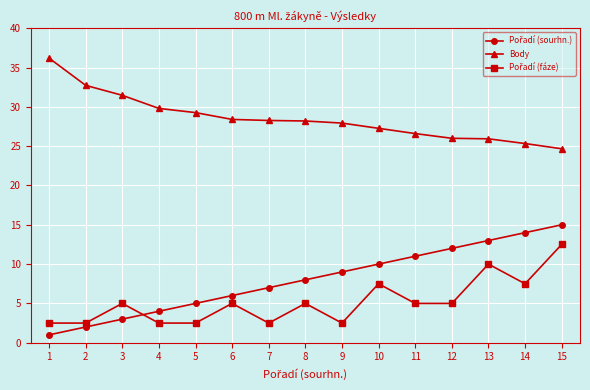

True or false: Body has a value of 29.8 at 4.

True